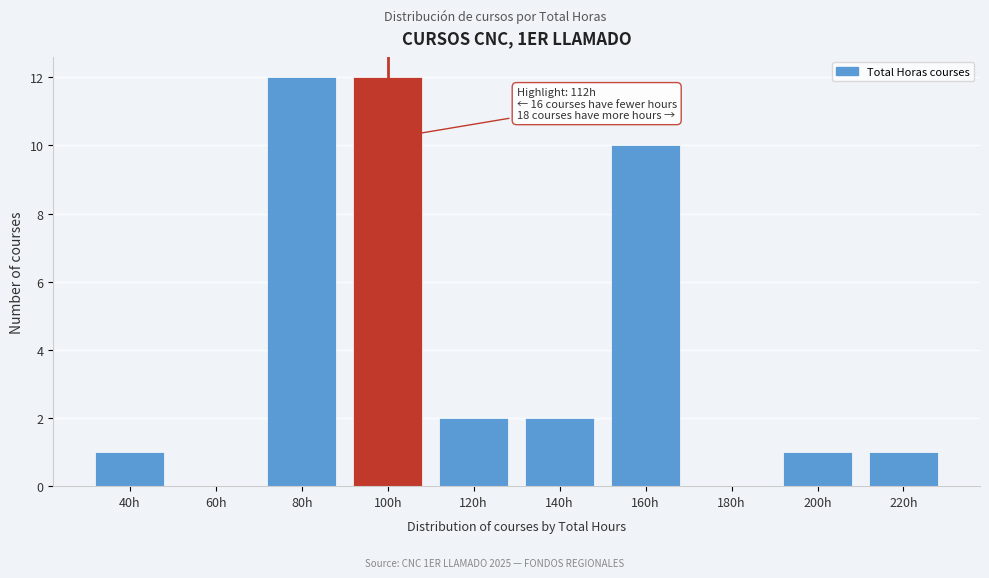

Reading left to right, what are all the values shown in this chart?

40h=1	60h=0	80h=12	100h=12	120h=2	140h=2	160h=10	180h=0	200h=1	220h=1